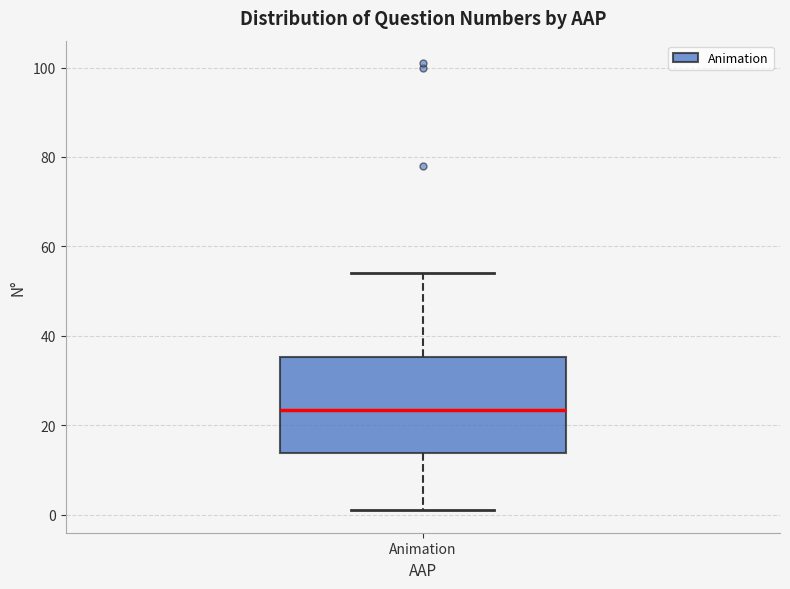

Read this box plot against the y-axis: the position of the median line, the range covered by the box, and the ends of both whiskers. The values are not printed on the chart, so give them approximately, as read against the axis.

median 24, box 14 to 36, whiskers 2 to 54